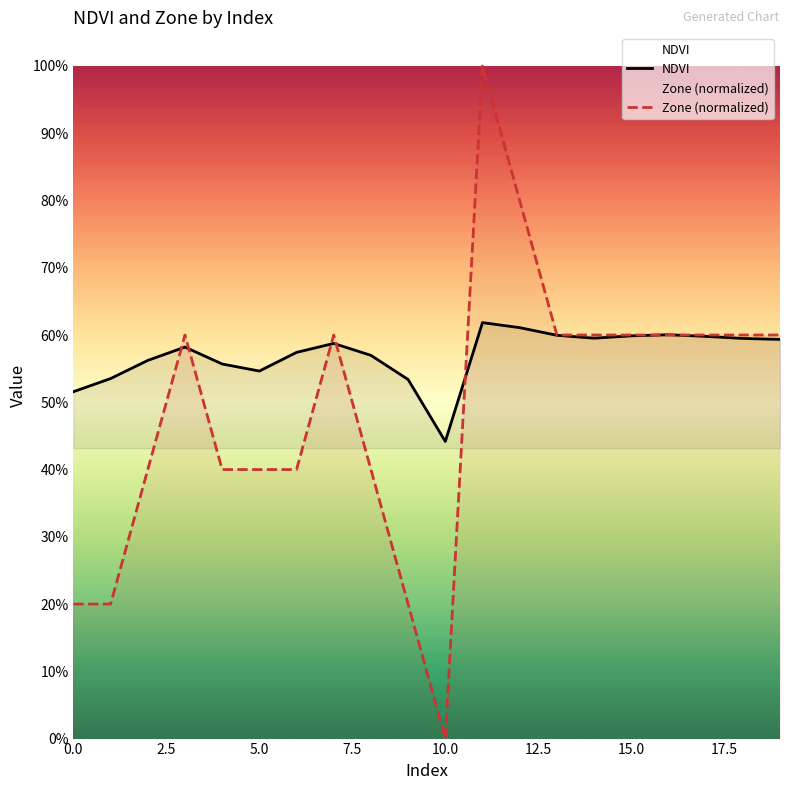

What is the value of the NDVI point at the 17th from the left?

0.6